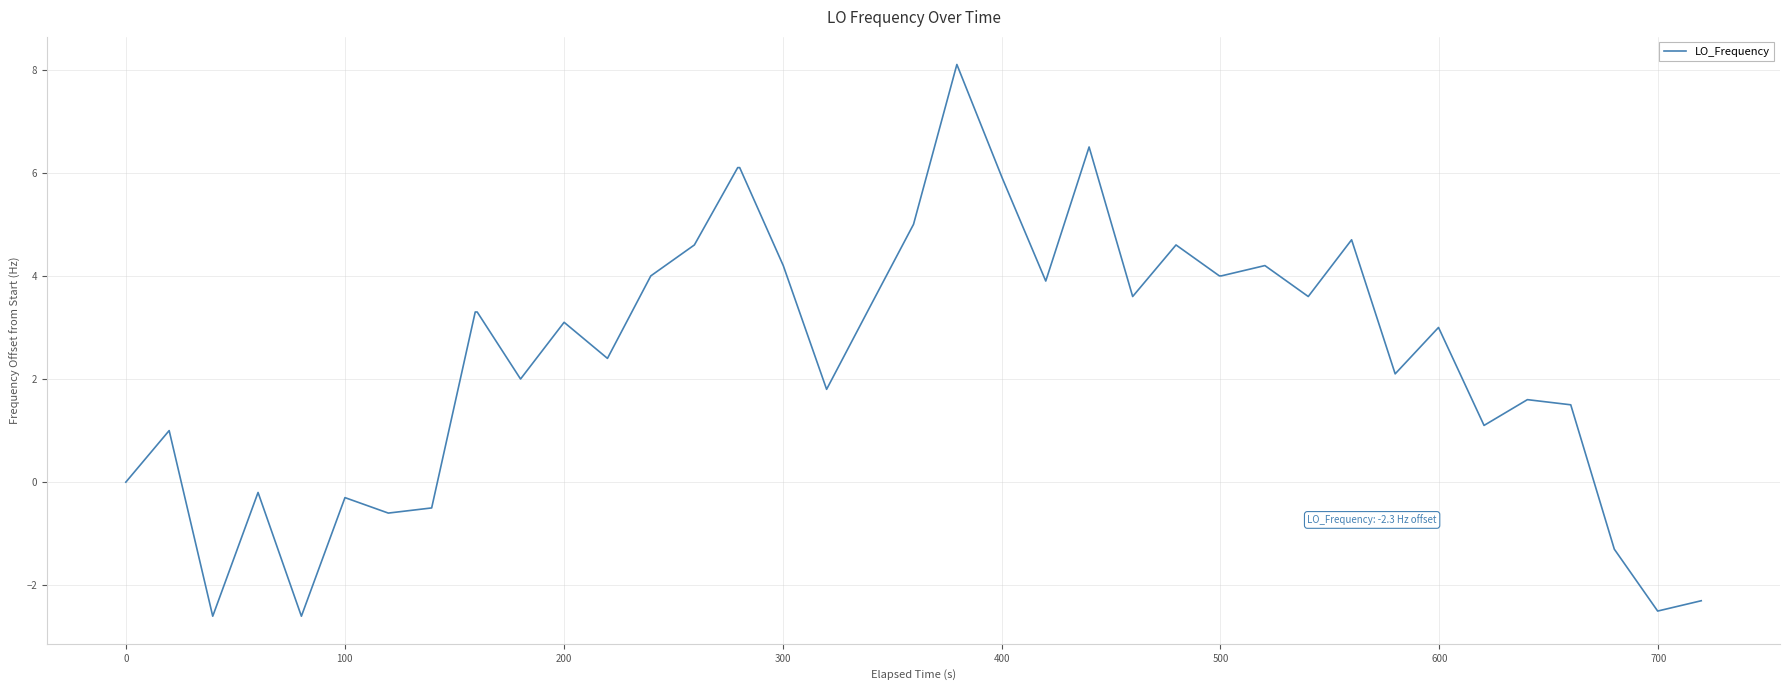

What is the greatest value displayed?

8.1